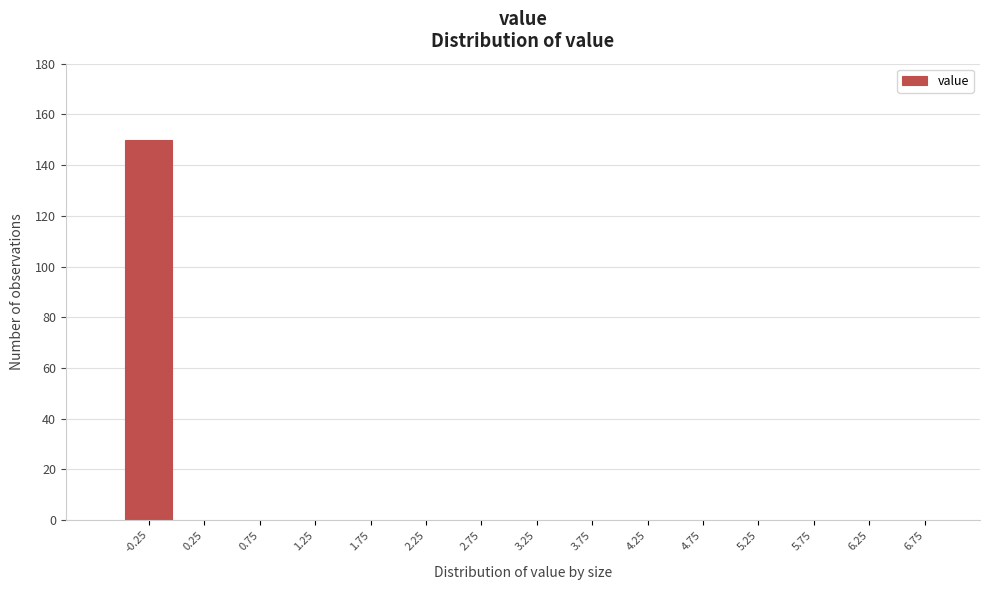

Reading left to right, extract all data points from this chart.

-0.25=150	0.25=0	0.75=0	1.25=0	1.75=0	2.25=0	2.75=0	3.25=0	3.75=0	4.25=0	4.75=0	5.25=0	5.75=0	6.25=0	6.75=0